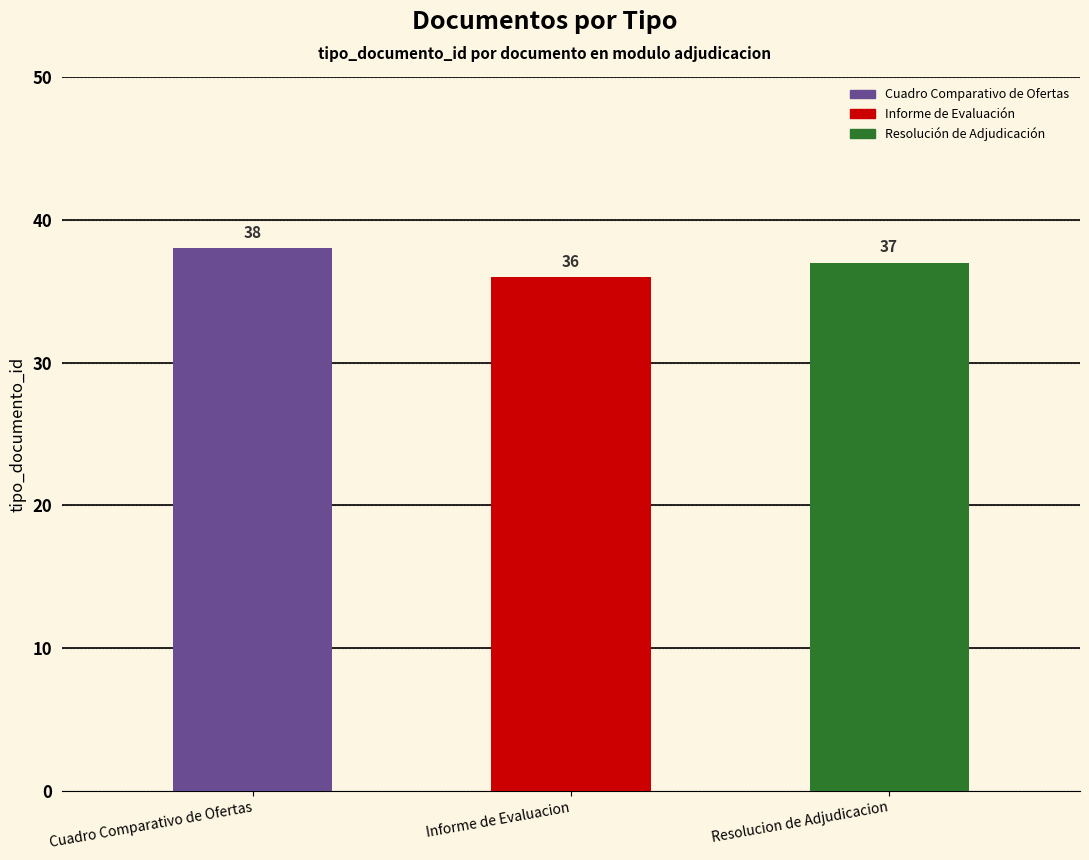

Where is the data nearest to the value 37?

Resolucion de Adjudicacion